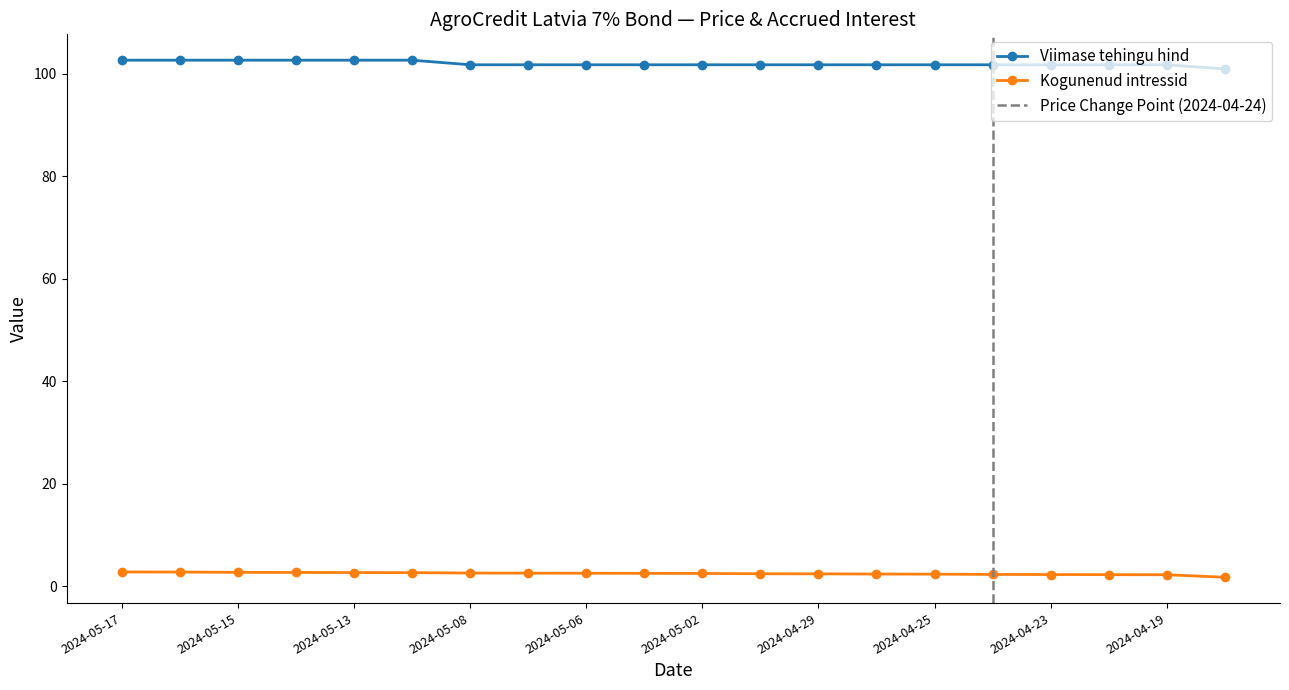

Which series has the largest total across all categories?

Viimase tehingu hind